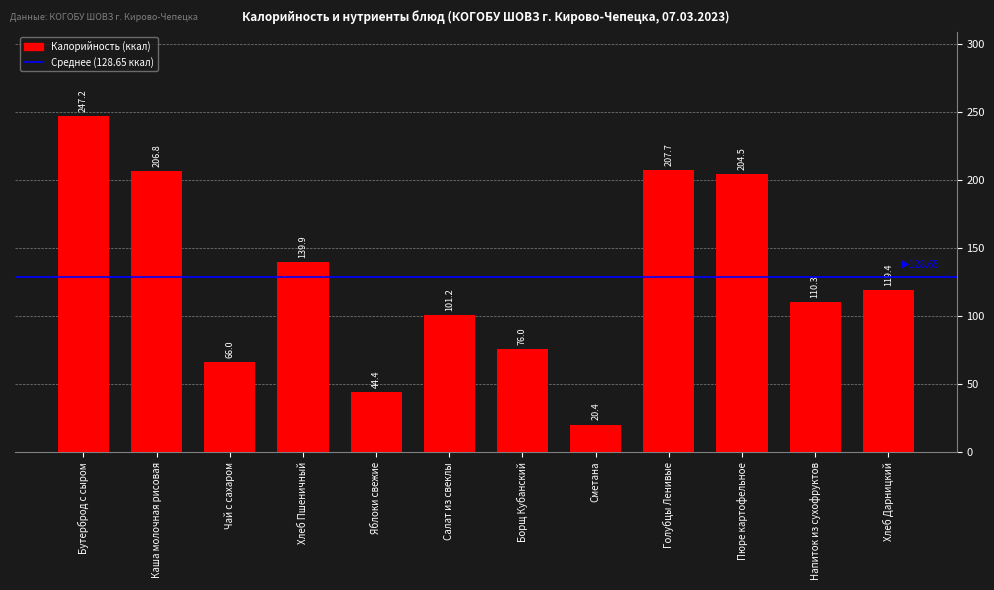

List the labels in order of value, smallest first.

Сметана, Яблоки свежие, Чай с сахаром, Борщ Кубанский, Салат из свеклы, Напиток из сухофруктов, Хлеб Дарницкий, Хлеб Пшеничный, Пюре картофельное, Каша молочная рисовая, Голубцы Ленивые, Бутерброд с сыром